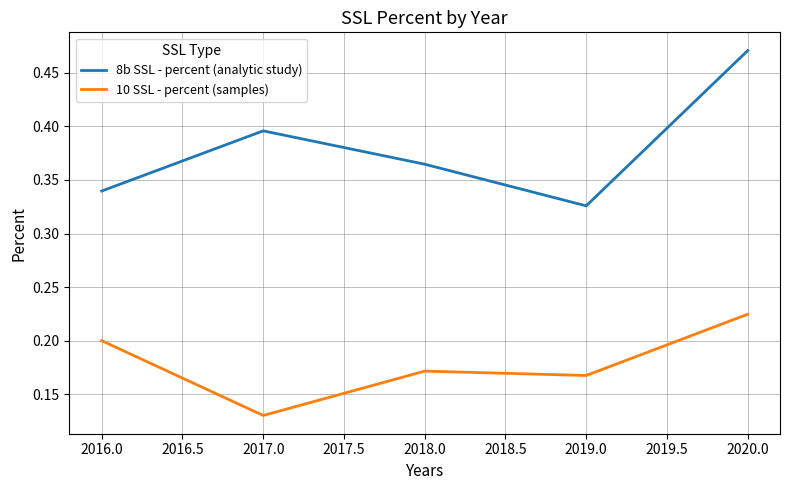

Where is 8b SSL - percent (analytic study) nearest to the value 0?

2019.0